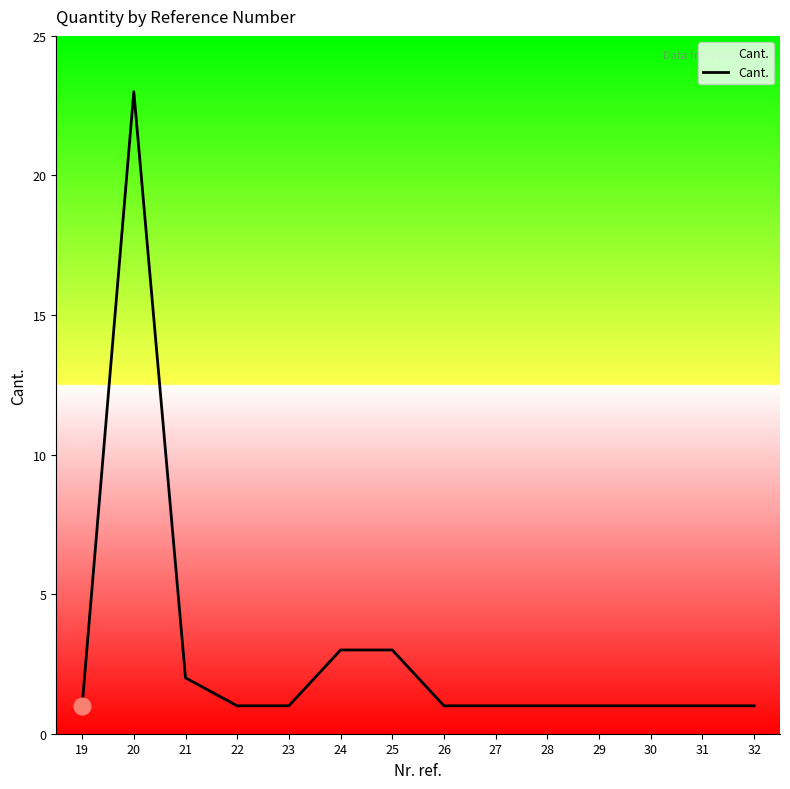

What is the smallest value displayed?

1